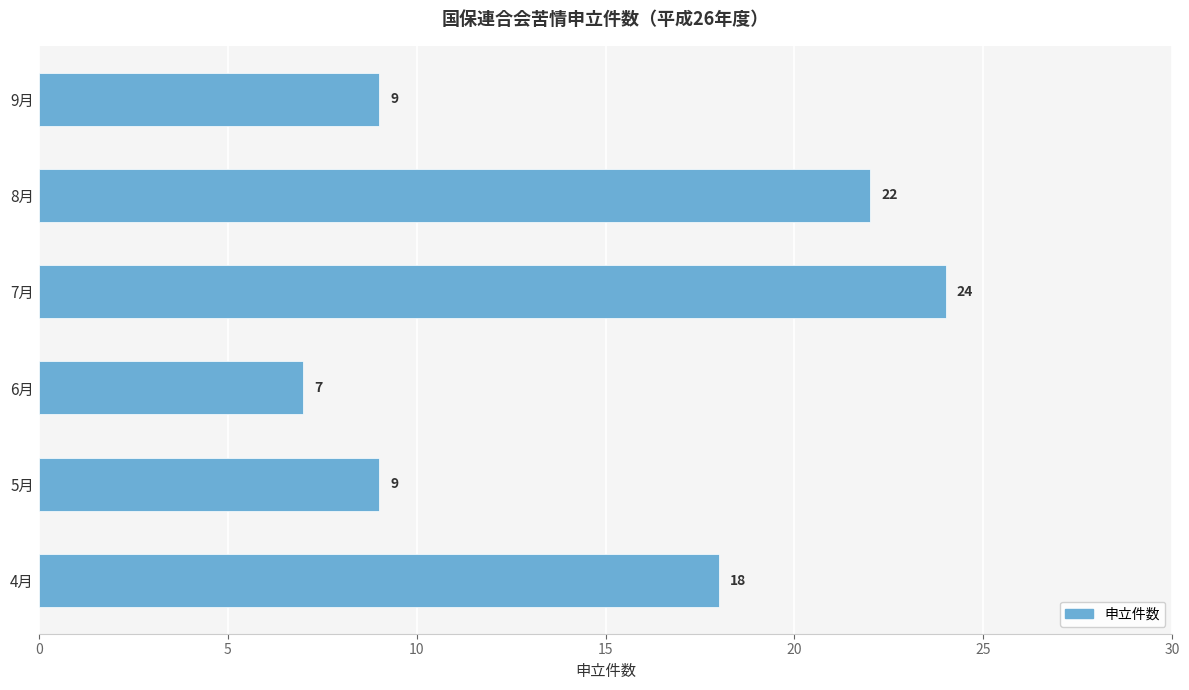

Reading bottom to top, extract all data points from this chart.

18	9	7	24	22	9